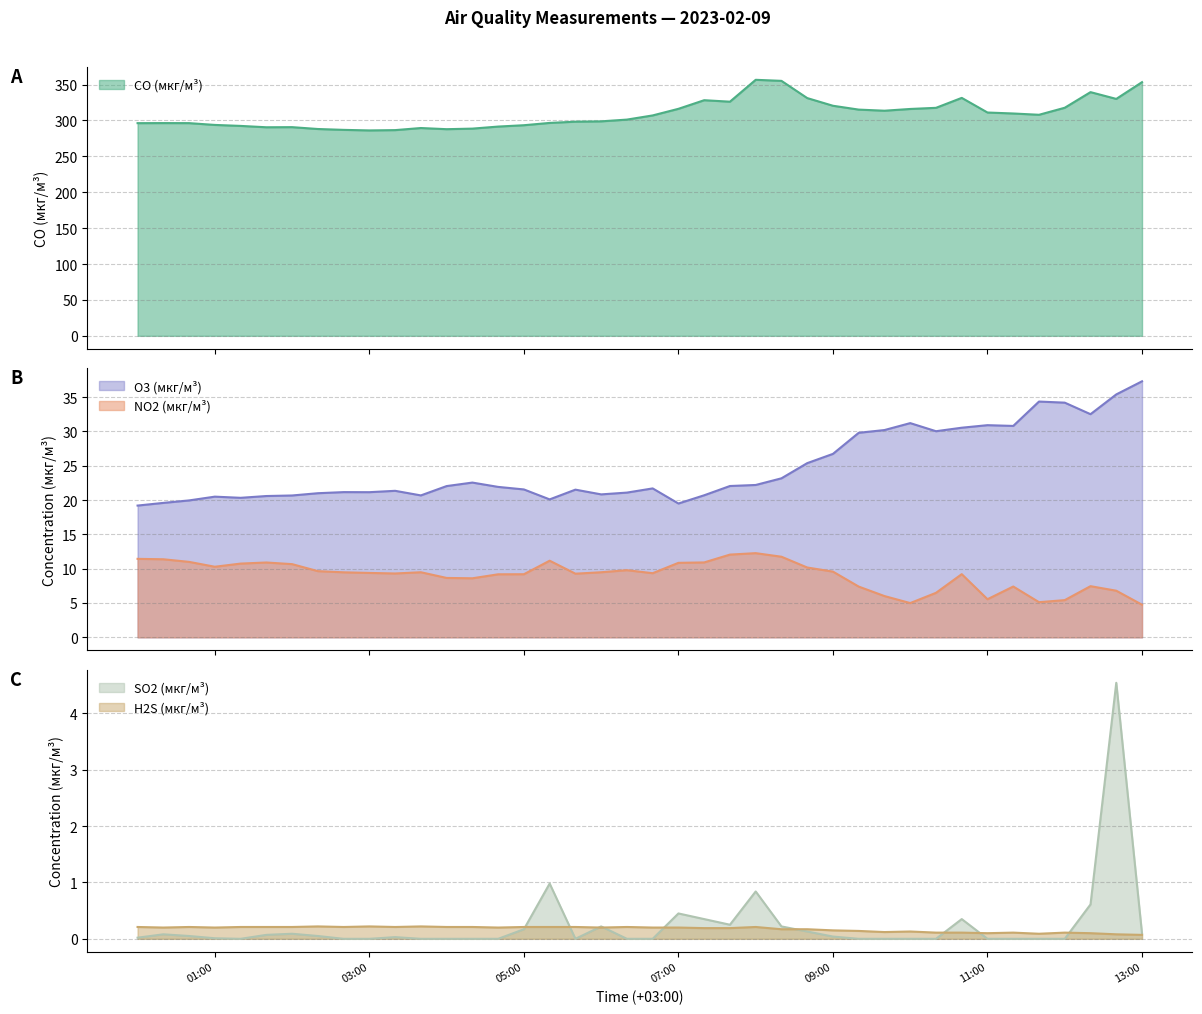

Reading left to right, extract all data points from this chart.

CO (мкг/м³): 296.2	296.3	296.3	293.8	292.4	290.5	290.7	288.1	286.9	286.1	286.6	289.5	287.9	288.6	291.5	293.4	296.6	298.3	298.8	301.2	307.0	316.2	328.2	326.1	356.6	355.2	331.2	320.5	315.1	313.6	316.0	317.6	331.4	311.1	309.7	307.9	317.7	339.5	330.0	353.4
O3 (мкг/м³): 19.2	19.6	19.9	20.5	20.3	20.6	20.7	21.0	21.1	21.1	21.3	20.7	22.0	22.5	21.9	21.5	20.1	21.5	20.8	21.1	21.7	19.5	20.7	22.0	22.2	23.2	25.4	26.7	29.8	30.2	31.2	30.0	30.5	30.9	30.8	34.3	34.2	32.5	35.4	37.3
NO2 (мкг/м³): 11.4	11.4	11.0	10.3	10.7	10.9	10.7	9.6	9.5	9.4	9.3	9.5	8.7	8.6	9.2	9.2	11.2	9.3	9.5	9.8	9.3	10.8	10.9	12.1	12.3	11.7	10.2	9.6	7.4	6.0	5.0	6.5	9.2	5.5	7.4	5.1	5.4	7.5	6.8	4.8
SO2 (мкг/м³): 0.0	0.1	0.1	0.0	0.0	0.1	0.1	0.1	0.0	0.0	0.0	0.0	0.0	0.0	0.0	0.2	1.0	0.0	0.2	0.0	0.0	0.5	0.3	0.2	0.8	0.2	0.1	0.0	0.0	0.0	0.0	0.0	0.3	0.0	0.0	0.0	0.0	0.6	4.5	0.1
H2S (мкг/м³): 0.2	0.2	0.2	0.2	0.2	0.2	0.2	0.2	0.2	0.2	0.2	0.2	0.2	0.2	0.2	0.2	0.2	0.2	0.2	0.2	0.2	0.2	0.2	0.2	0.2	0.2	0.2	0.1	0.1	0.1	0.1	0.1	0.1	0.1	0.1	0.1	0.1	0.1	0.1	0.1